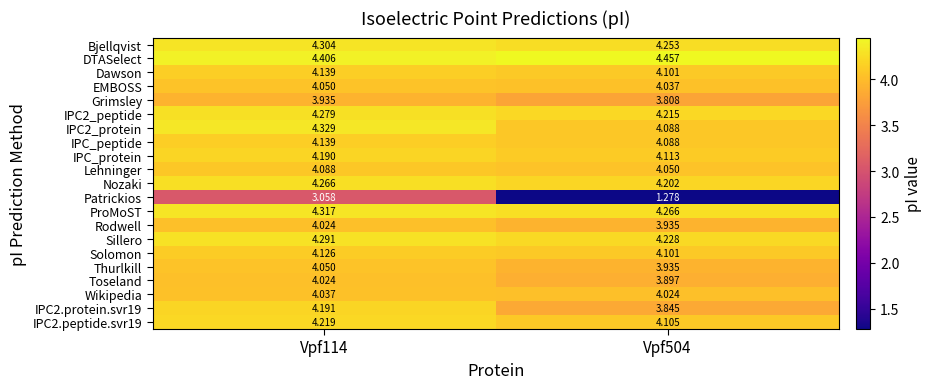

Which series has the largest range (max minus min)?

Patrickios